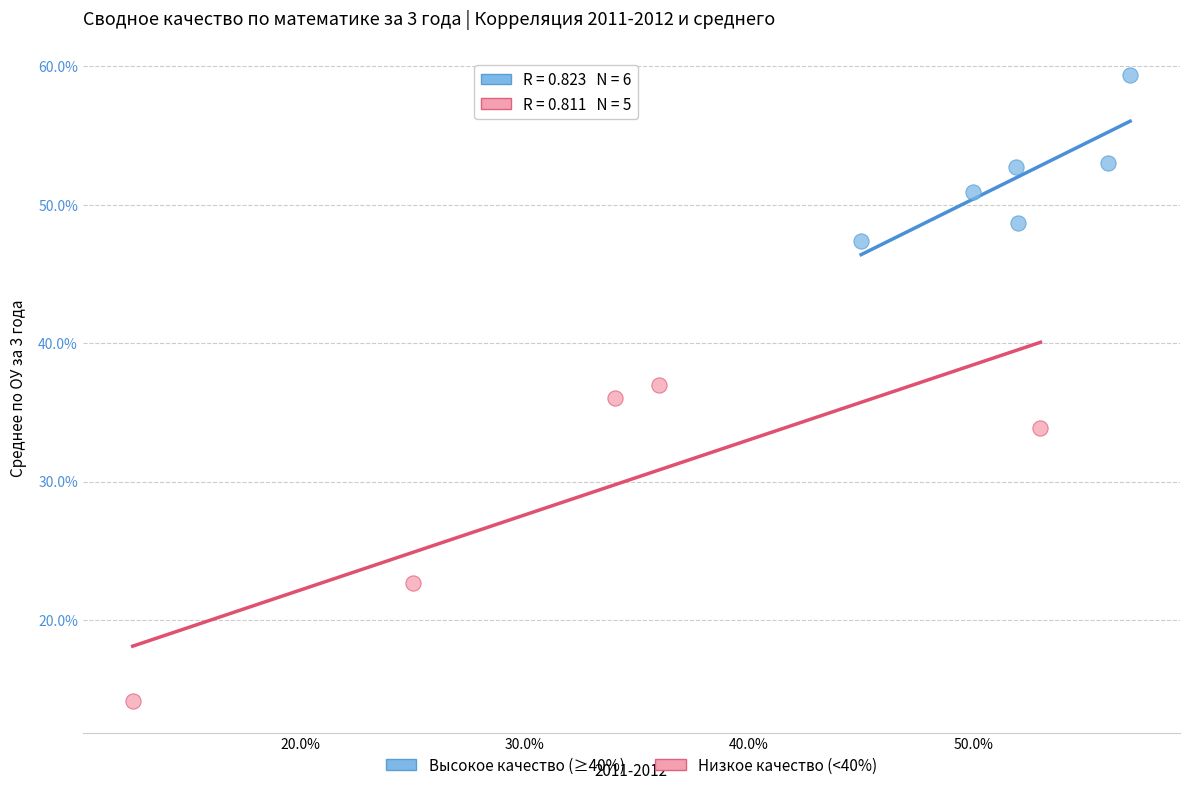

Which series contains the highest Y value?

Высокое качество (≥40%)